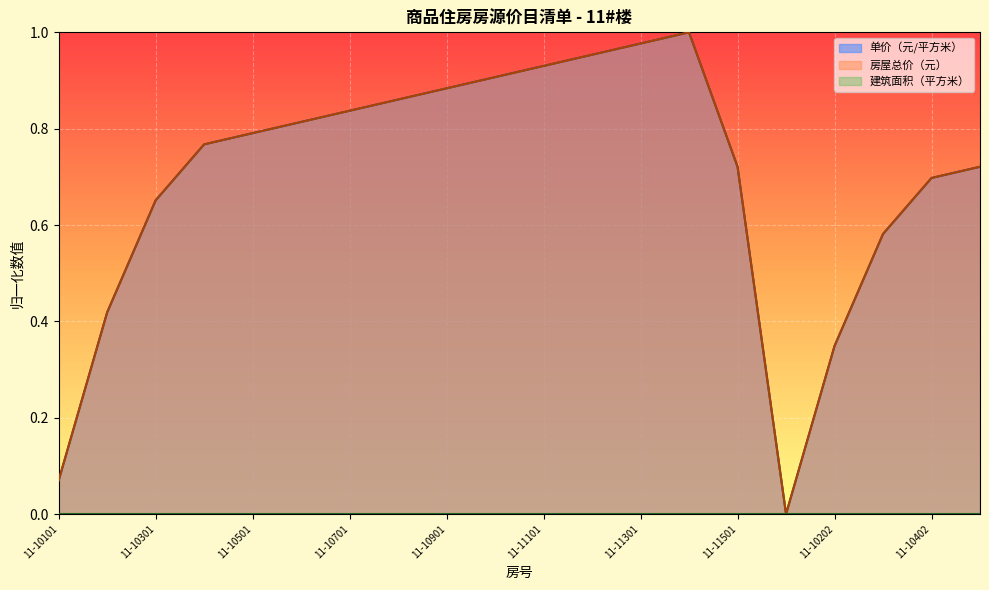

Rank the series at 11-10701 from lowest to highest value.

单价（元/平方米）, 房屋总价（元）